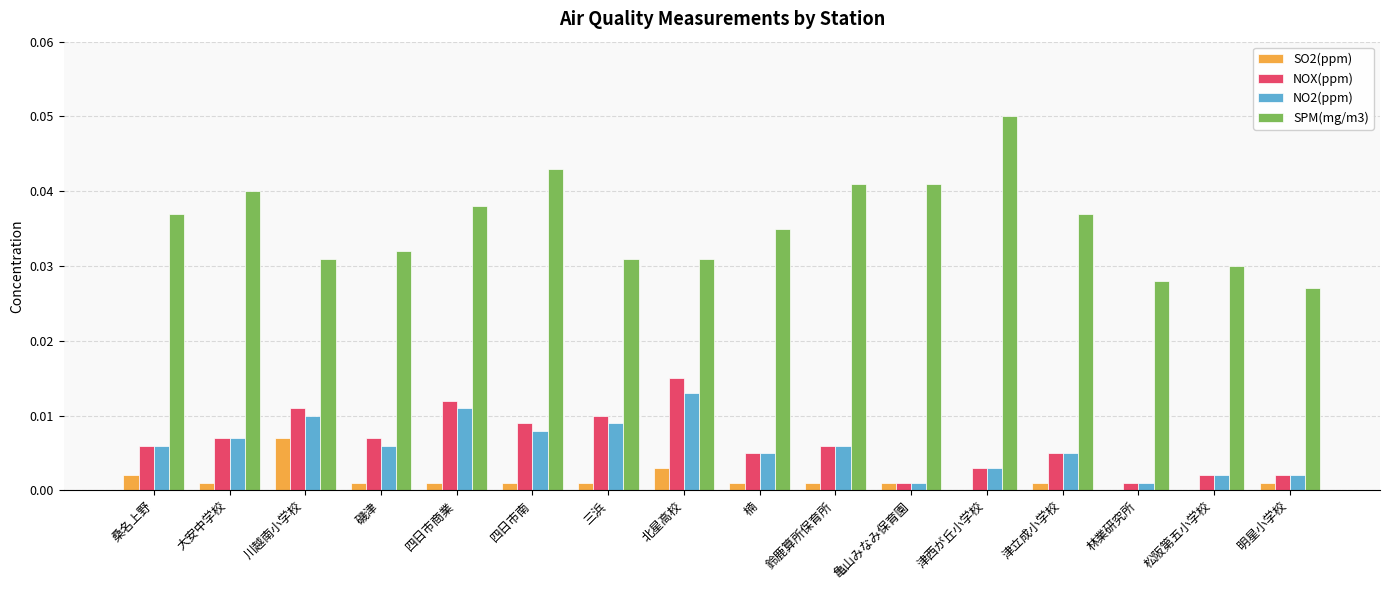

The value of NOX(ppm) at 楠 is 0.0. True or false?

True